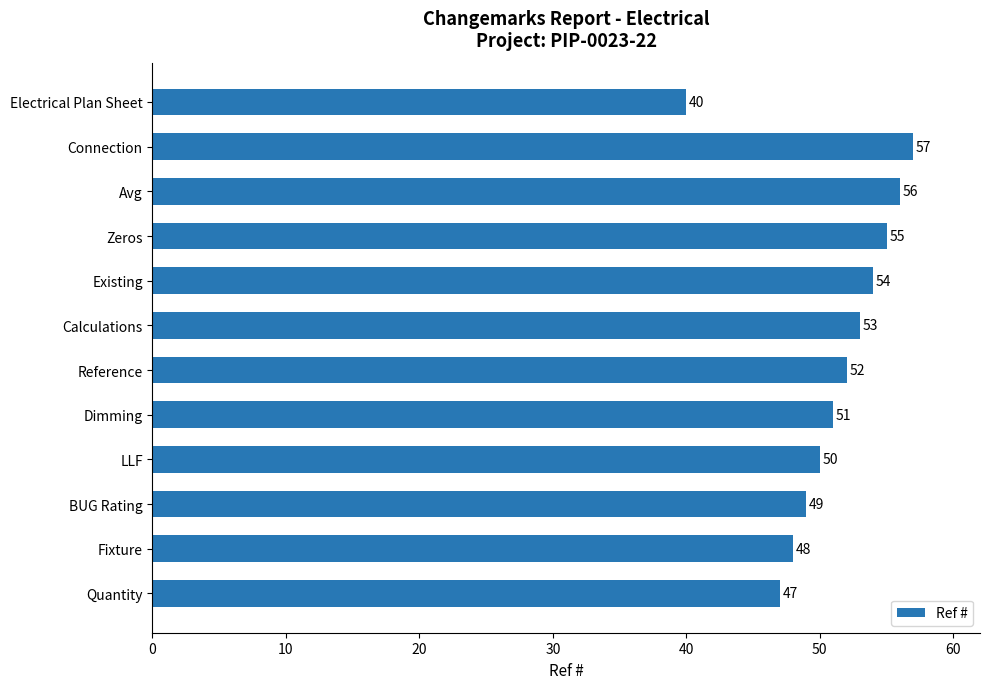

Where is the data nearest to the value 48?

Fixture